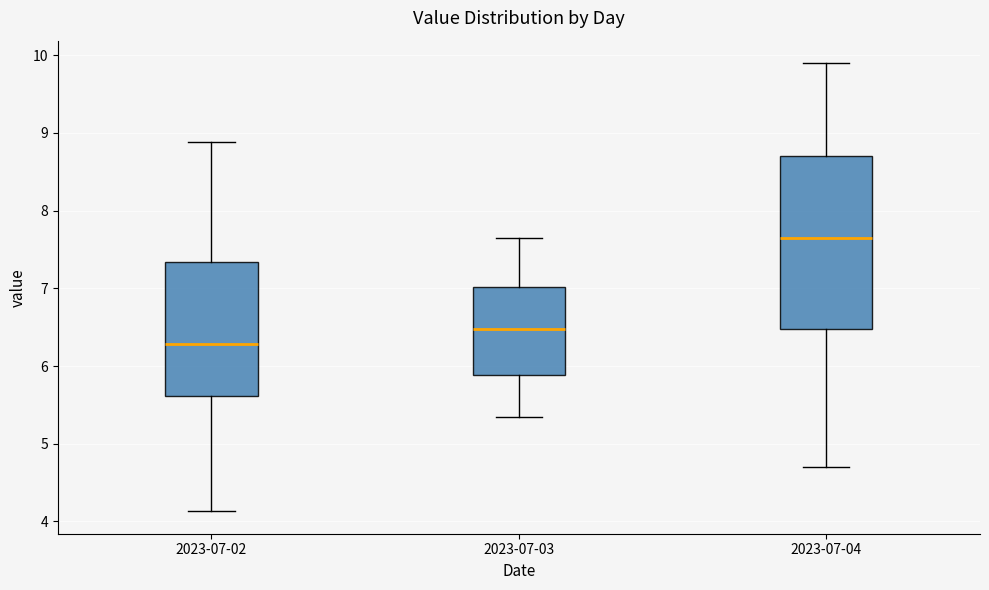

Reading left to right, read every box against the y-axis: the position of its median line, the range the box covers, and the ends of its whiskers. The values are not printed on the chart, so give them approximately, as read against the axis.

2023-07-02: median 6.3, box 5.6 to 7.3, whiskers 4.1 to 8.9
2023-07-03: median 6.5, box 5.9 to 7.0, whiskers 5.4 to 7.7
2023-07-04: median 7.7, box 6.5 to 8.7, whiskers 4.7 to 9.9